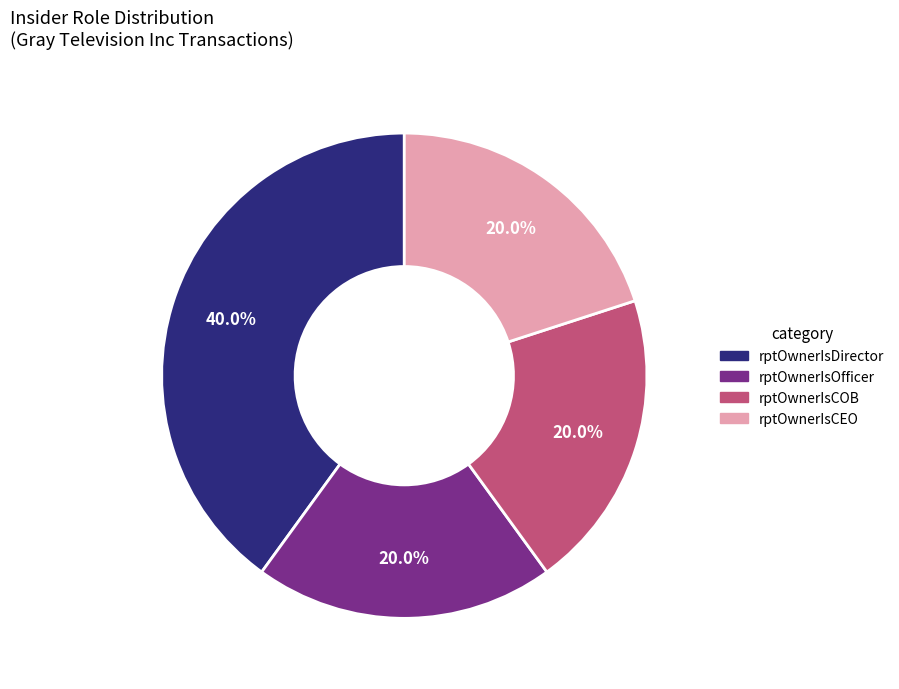

Does rptOwnerIsCEO represent more than half of the total?

No